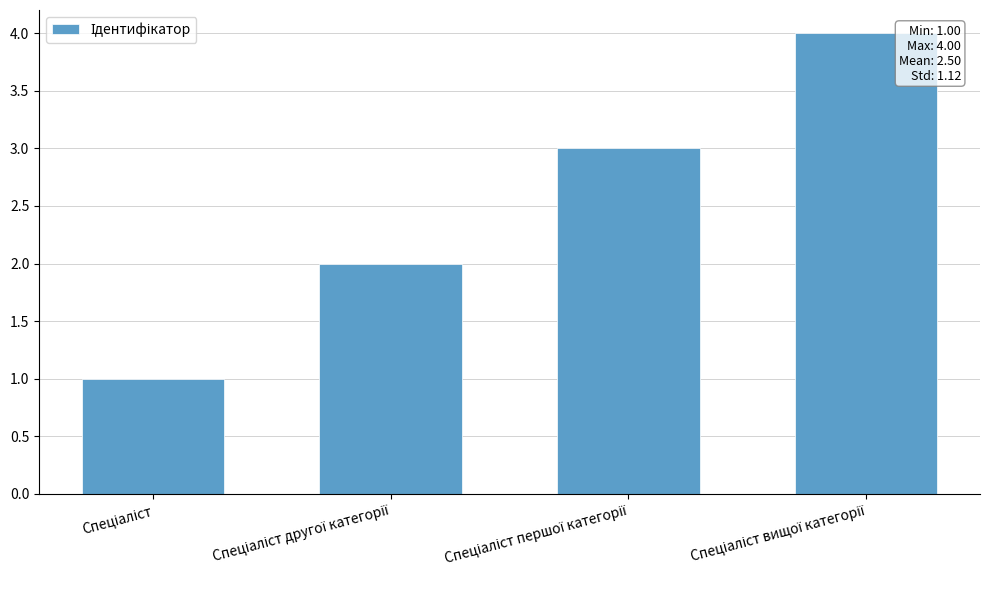

What is the sum of all values?

10